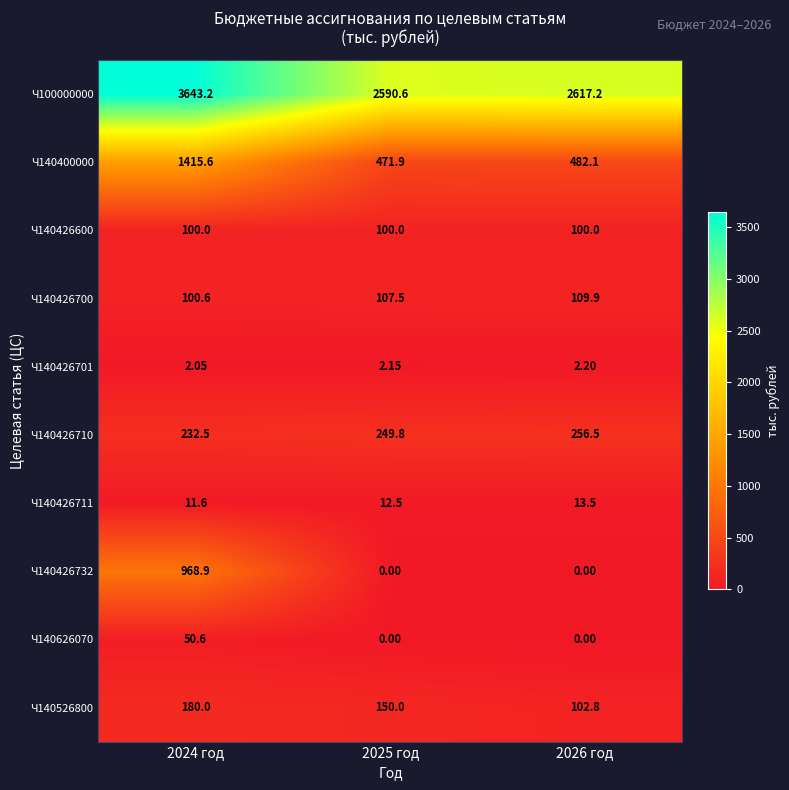

Is the value of Ч140426732 at 2025 год greater than the value of Ч140426710 at 2024 год?

No